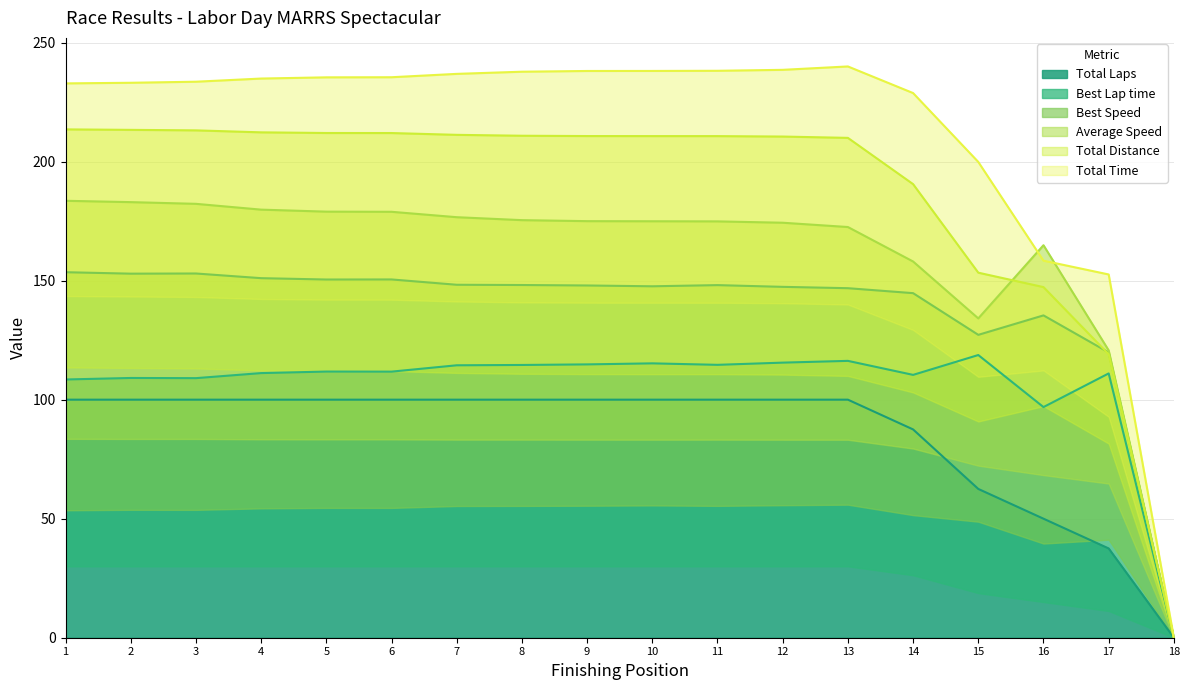

The value of Total Laps at 2 is 100.0. True or false?

True